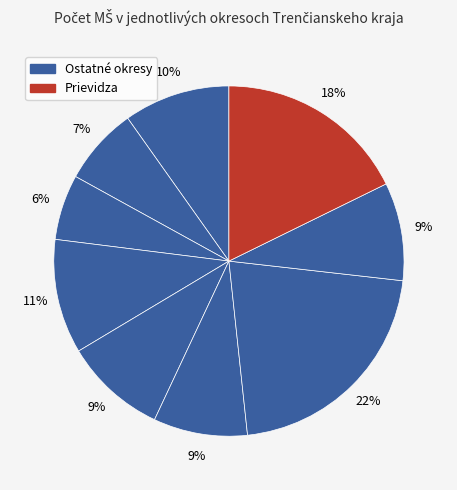

Is there a majority slice in this chart?

No